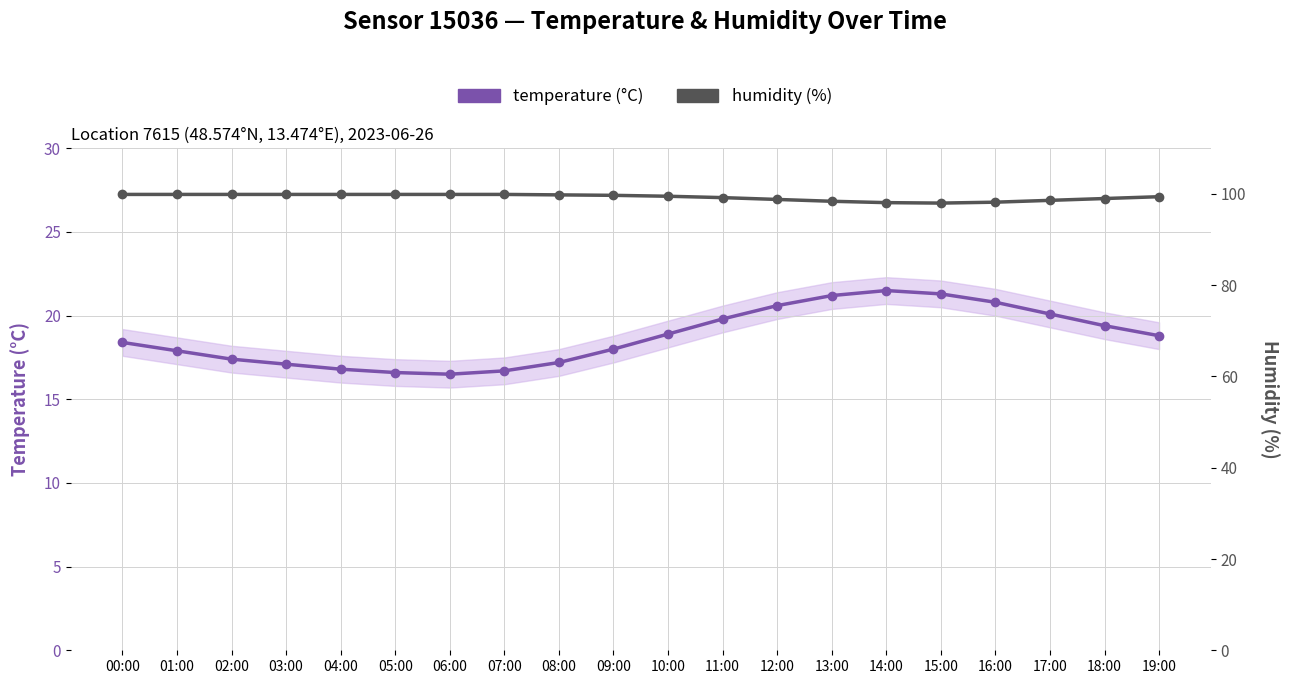

What are all the series names shown in the legend?

temperature, humidity